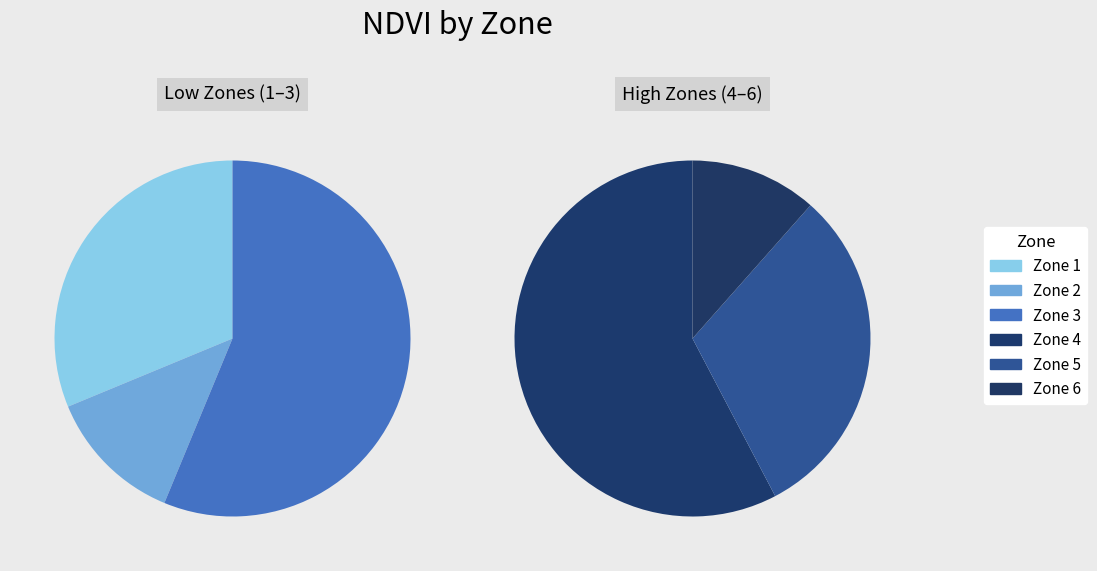

Which slice is the smallest?

Zone 2